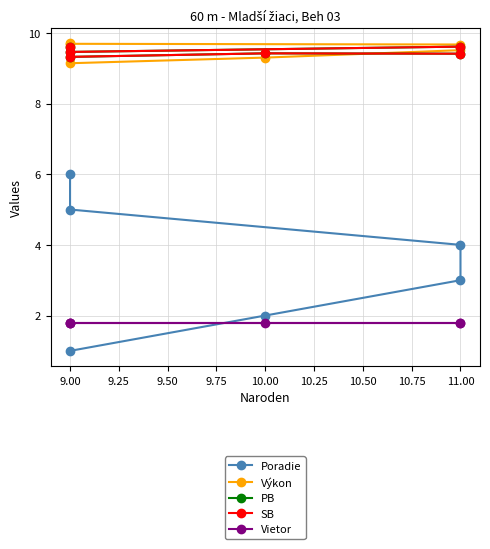

Count the number of categories in the chart.

6